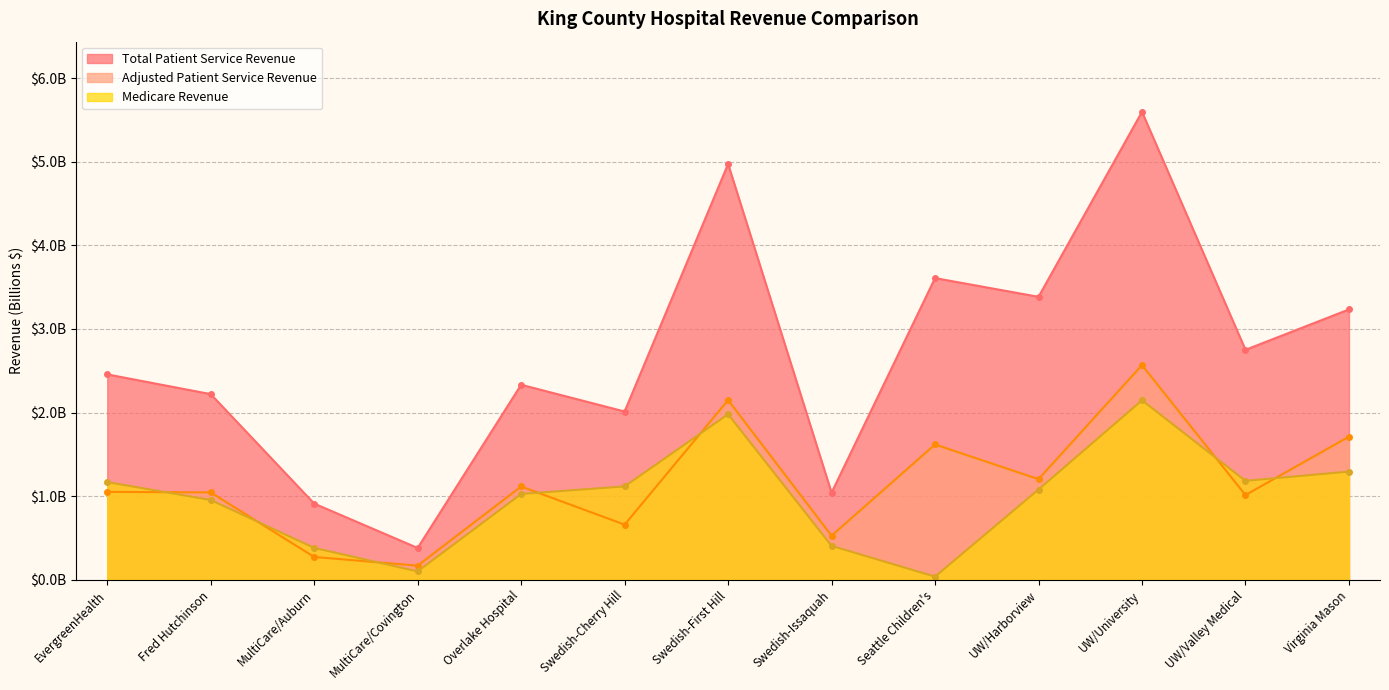

Count the number of categories in the chart.

13